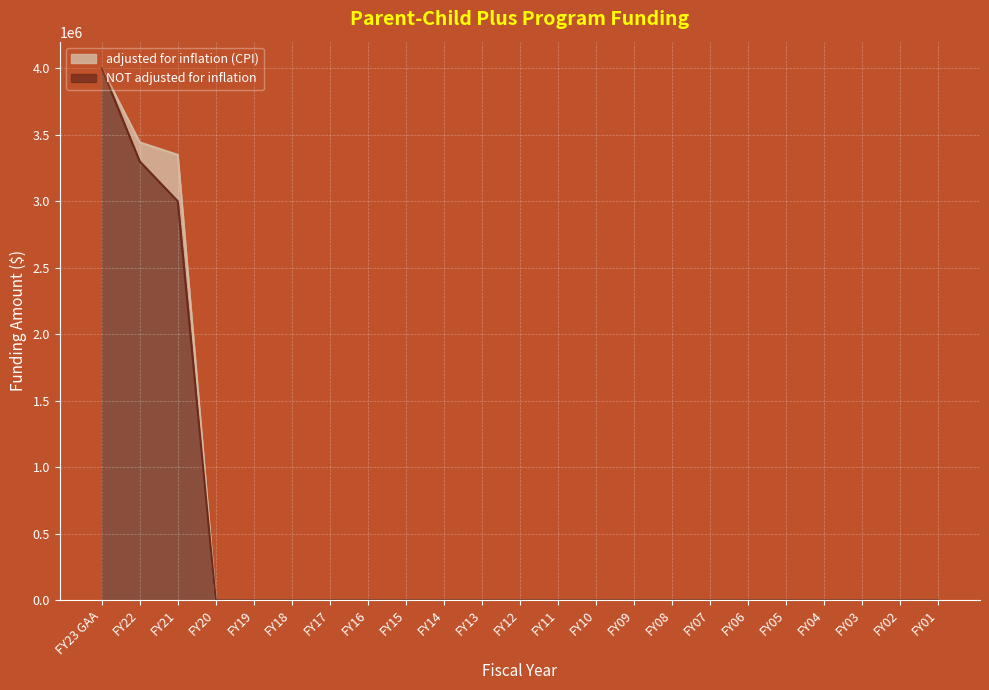

Count the number of data series in this chart.

2